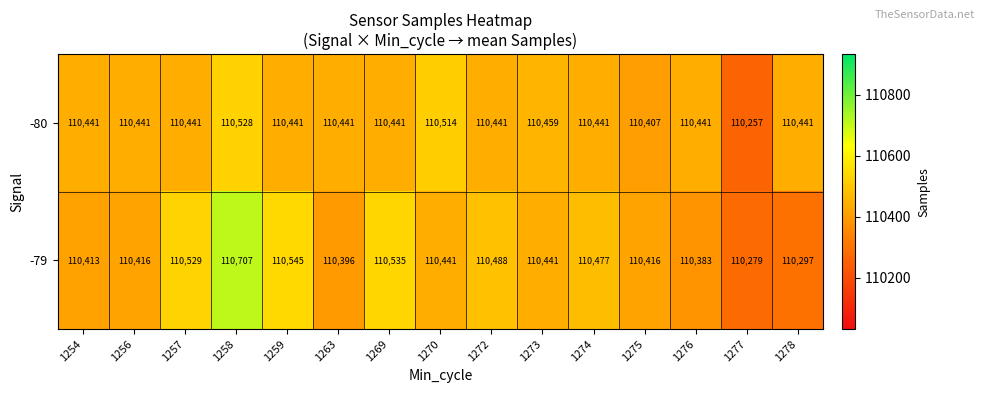

At which category is the sum across all series the highest?

1258